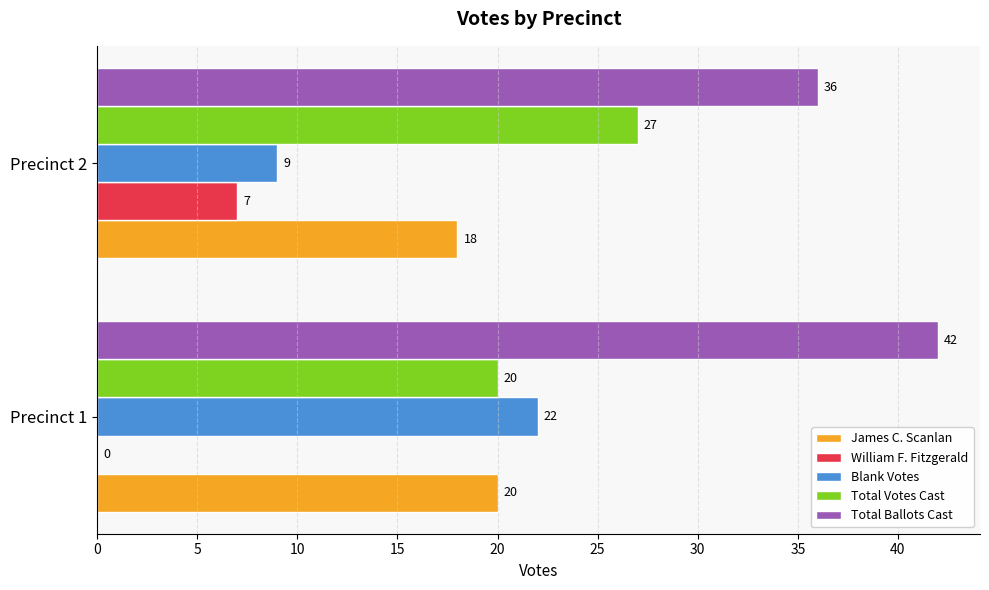

What are all the series names shown in the legend?

James C. Scanlan, William F. Fitzgerald, Blank Votes, Total Votes Cast, Total Ballots Cast